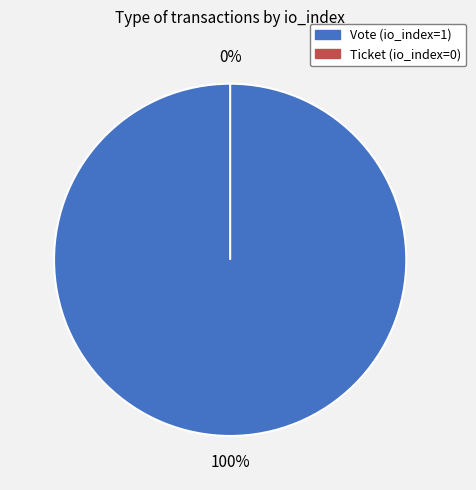

Is it true that Ticket (io_index=0) is 12% of the pie?

False